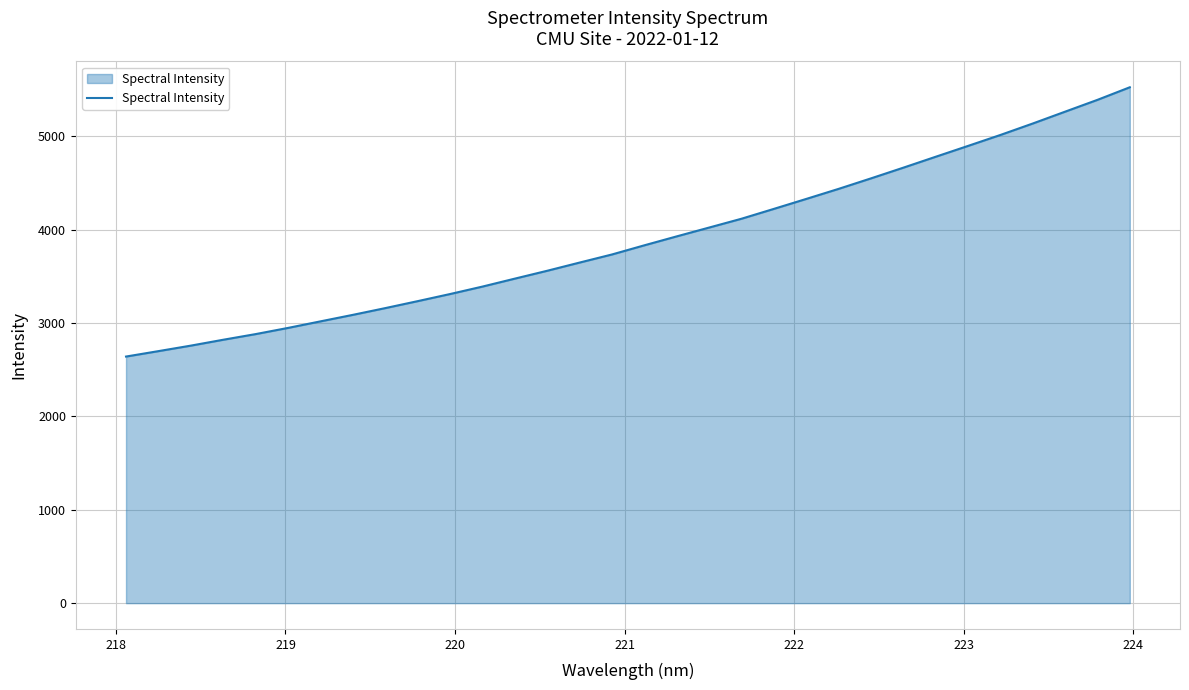

What is the maximum value shown in the chart?

5527.5